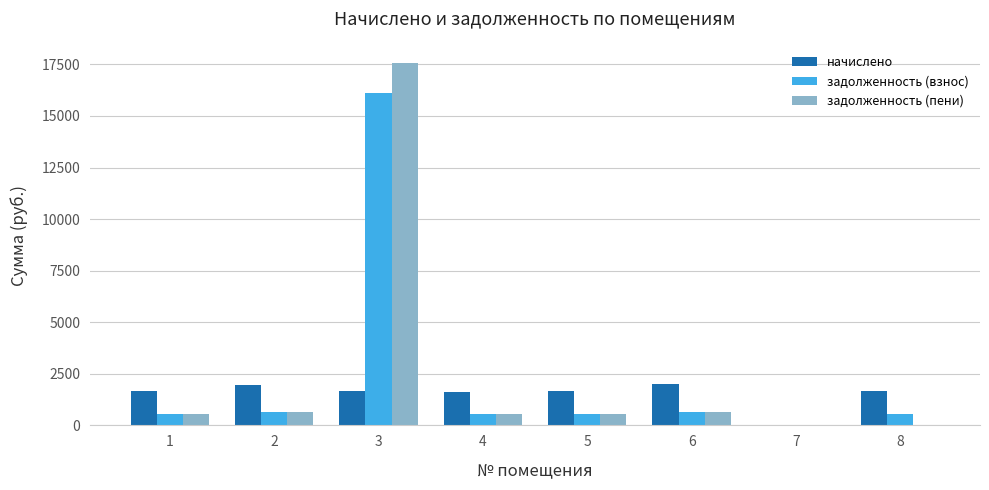

Which series changed the most between 1 and 7?

начислено